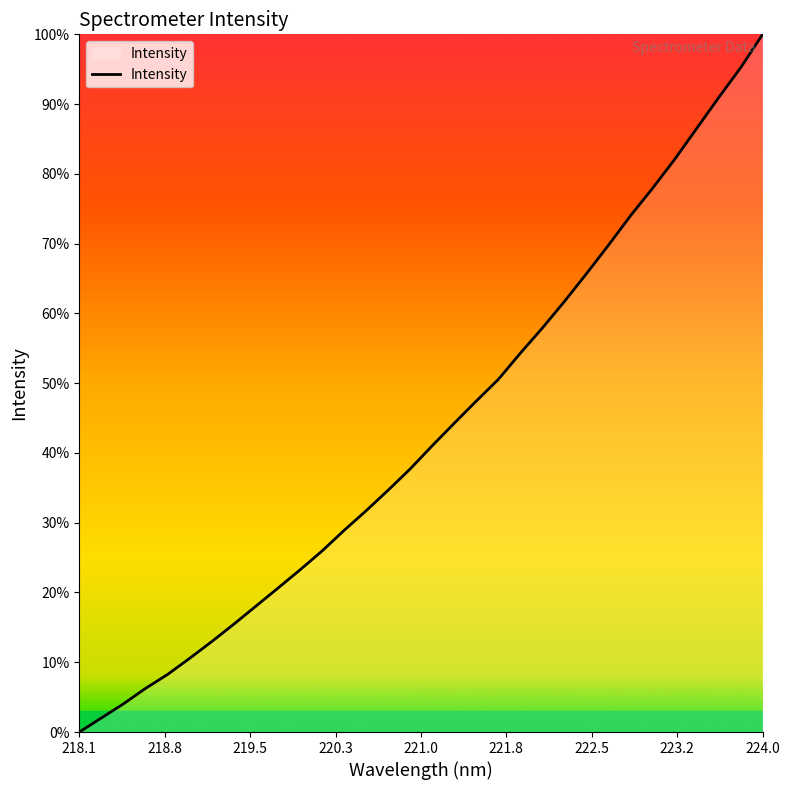

How many data points does each series have?

32